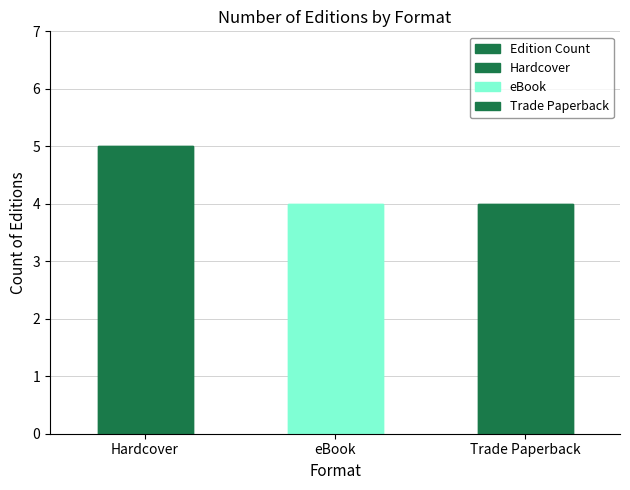

True or false: the data shows 4 at Trade Paperback.

True